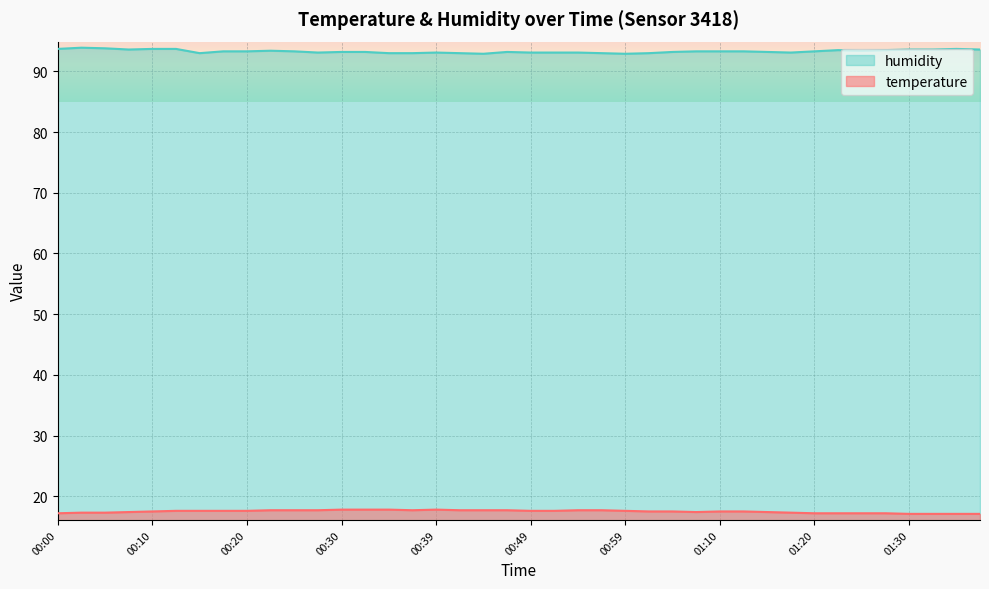

The value of temperature at 01:02 is 25.6. True or false?

False